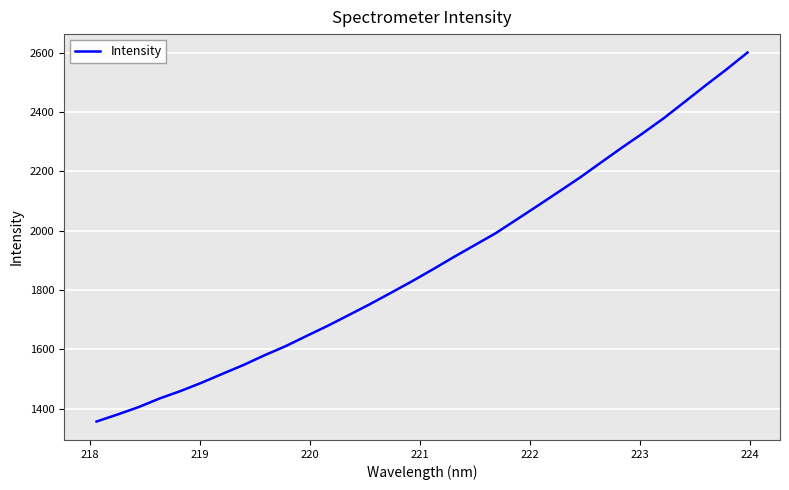

How many distinct data groups are displayed?

1